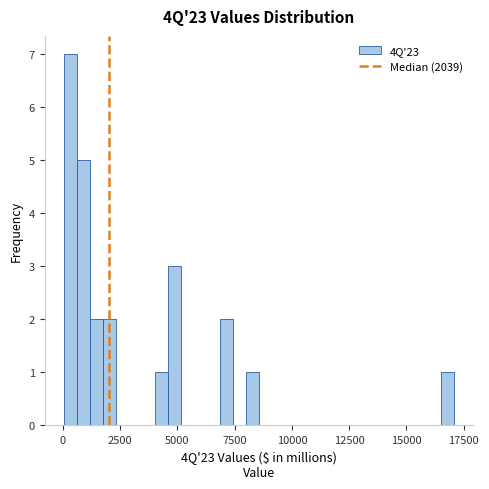

Around what value on the x-axis is the tallest bar? Give the approximate position of its centre, as read against the axis.

500